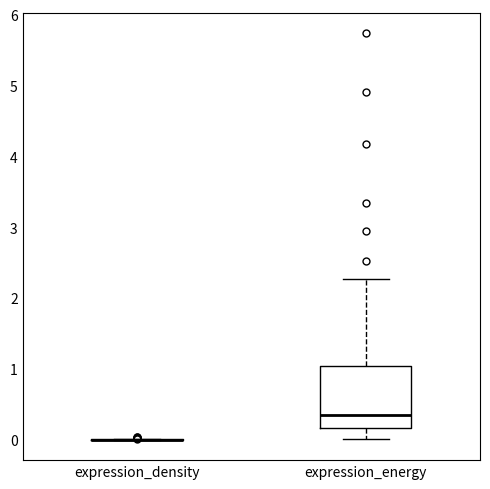

Which box is the tallest, from its lower edge to its upper edge?

expression_energy